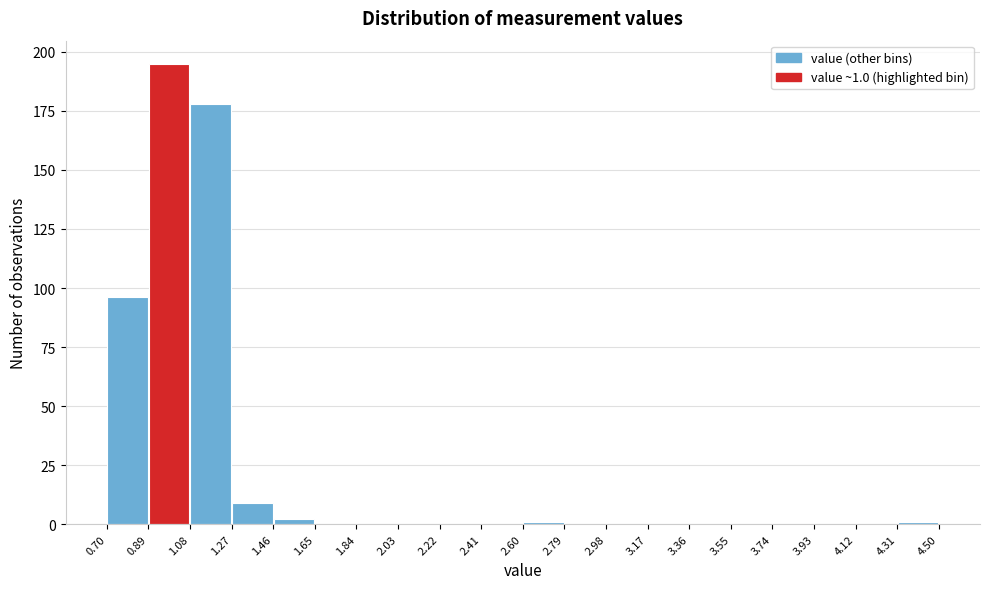

Over which range of the x-axis is the bar tallest?

0.89 to 1.08